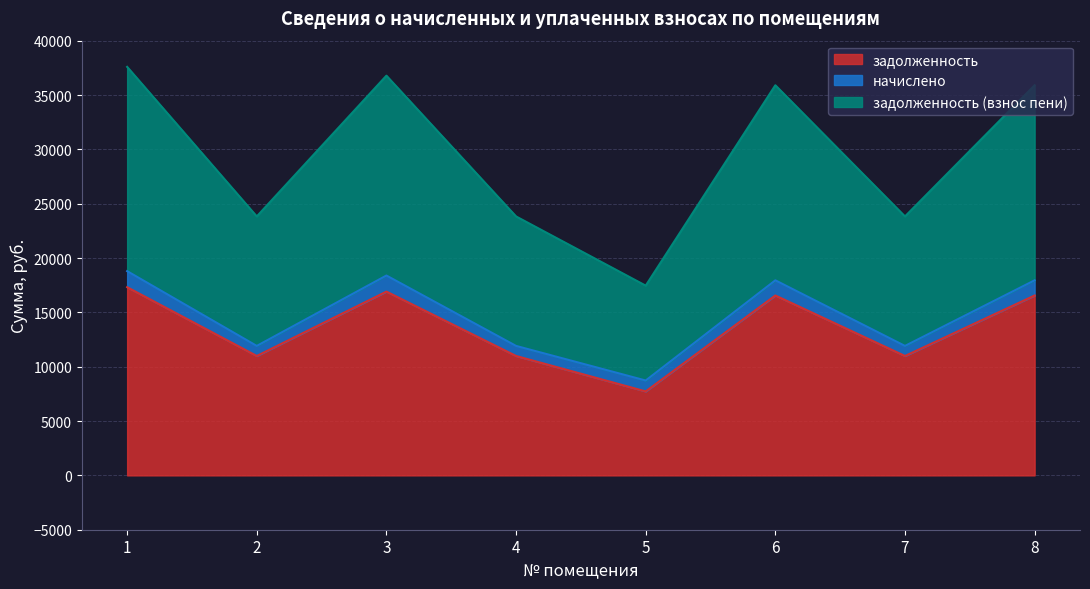

Which series has the largest range (max minus min)?

задолженность (взнос пени)